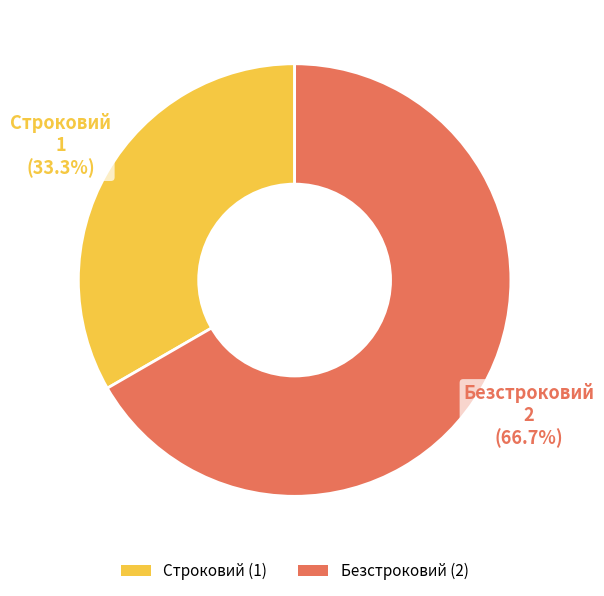

Does any single category account for the majority?

Yes